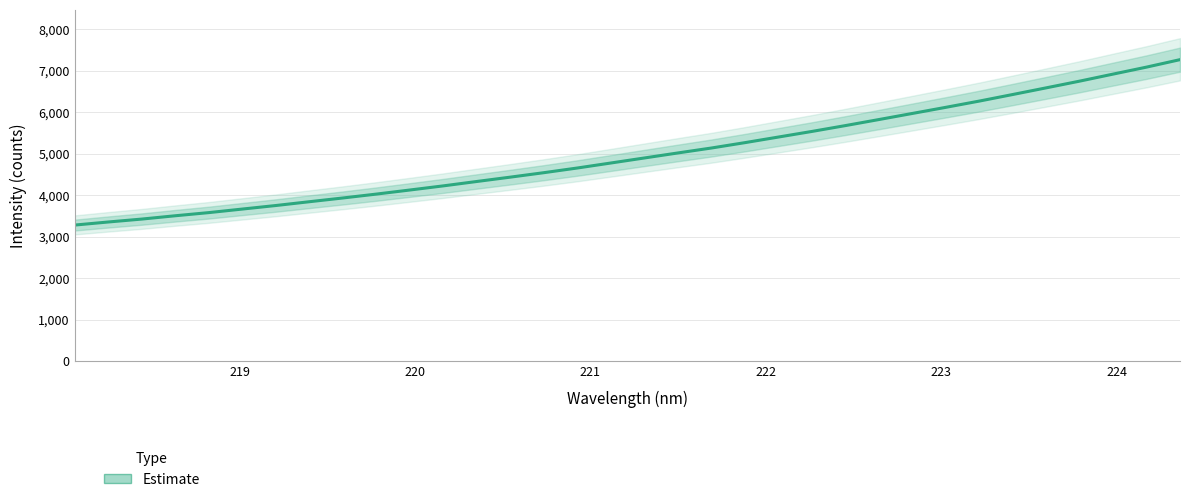

Is this an area chart (filled region under the line)?

No